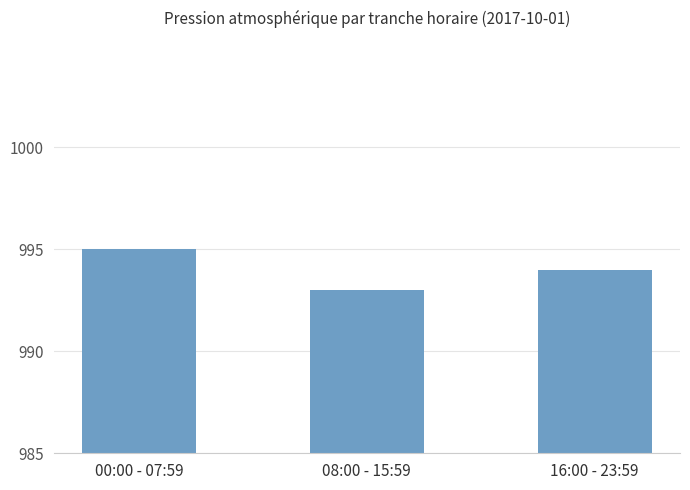

Are the bars horizontal?

No